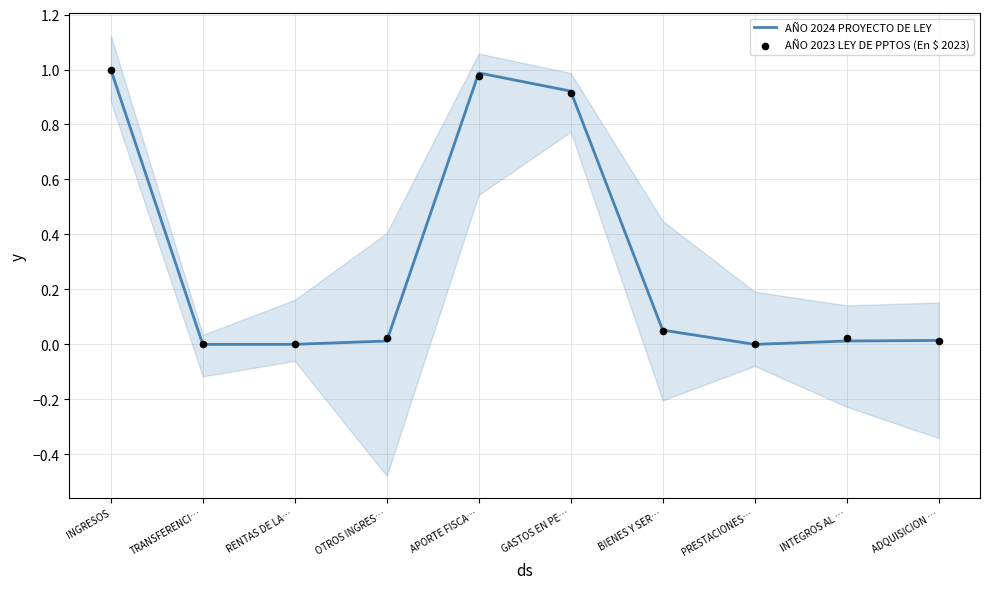

Which series has the largest Y range (max minus min)?

AÑO 2024 PROYECTO DE LEY